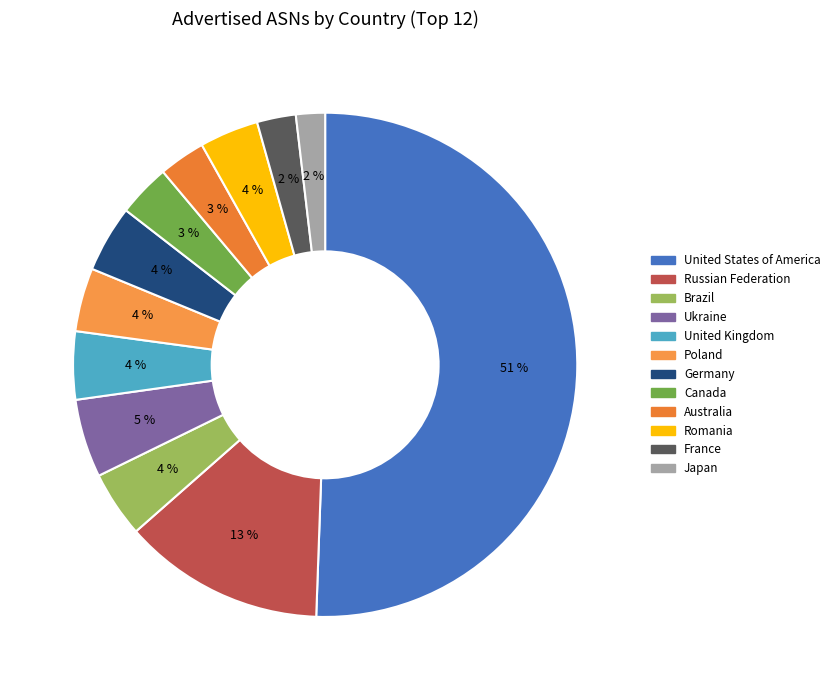

To the nearest percent, what is the difference between the Russian Federation and Poland slice percentages?

9%